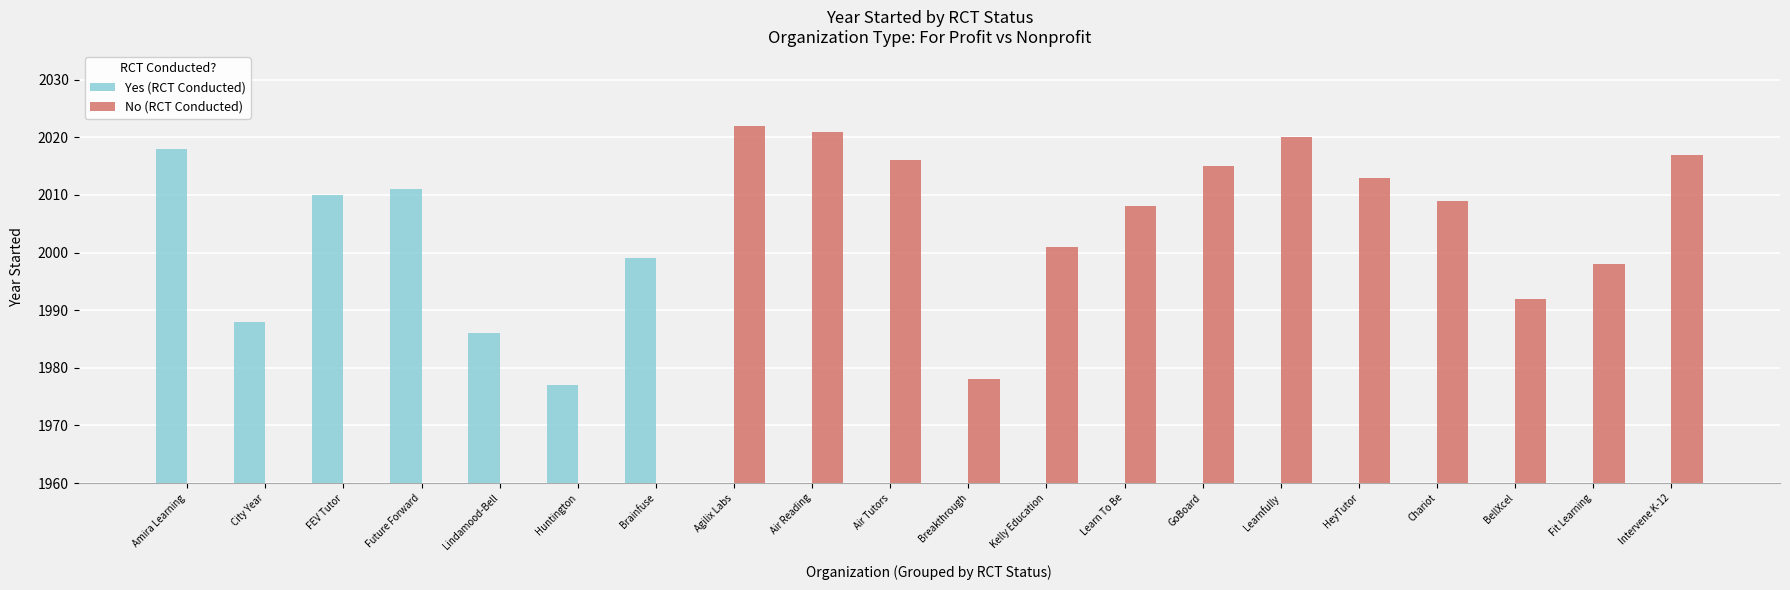

What is the spread (max minus min) of values at Huntington?

1977